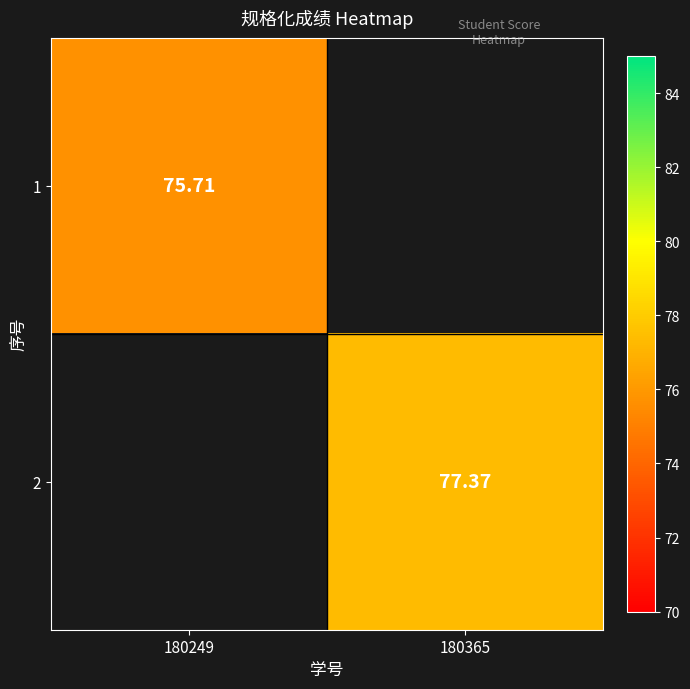

At how many categories does at least one series exceed 7?

2